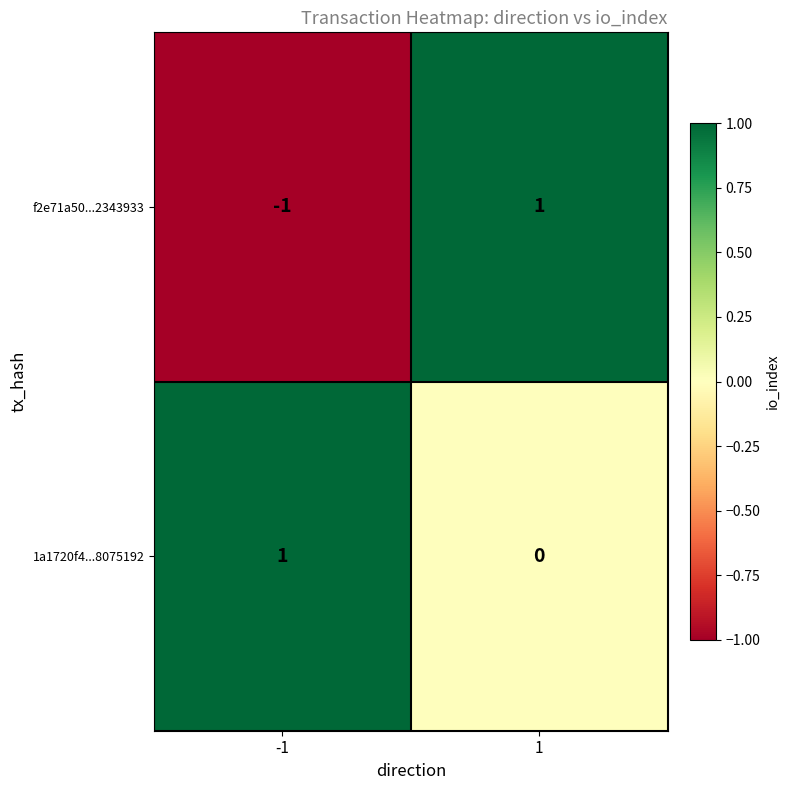

How many data points in 1a1720f4...8075192 are less than 1?

1